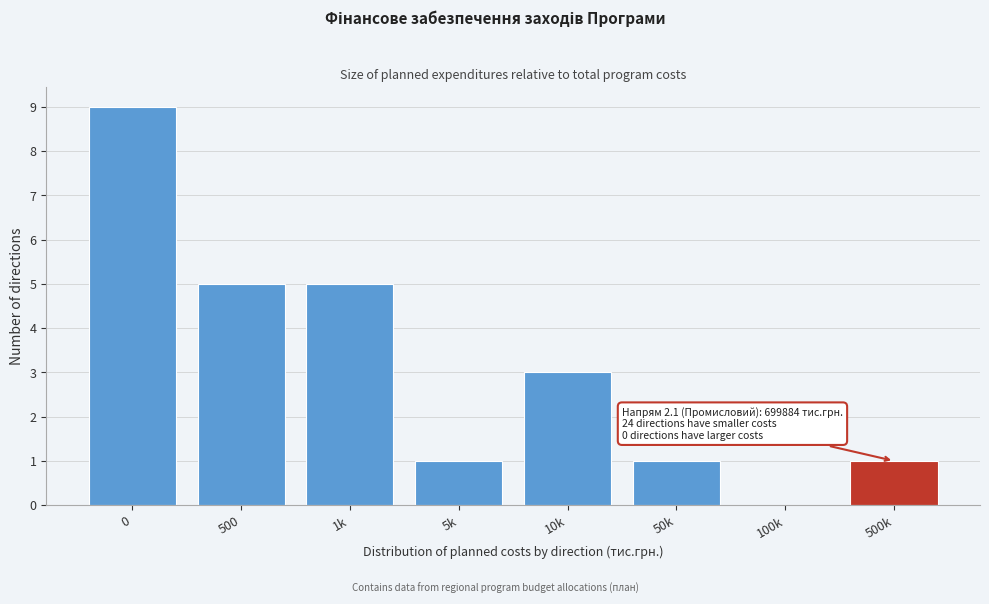

True or false: the data shows 1 at 500.

False